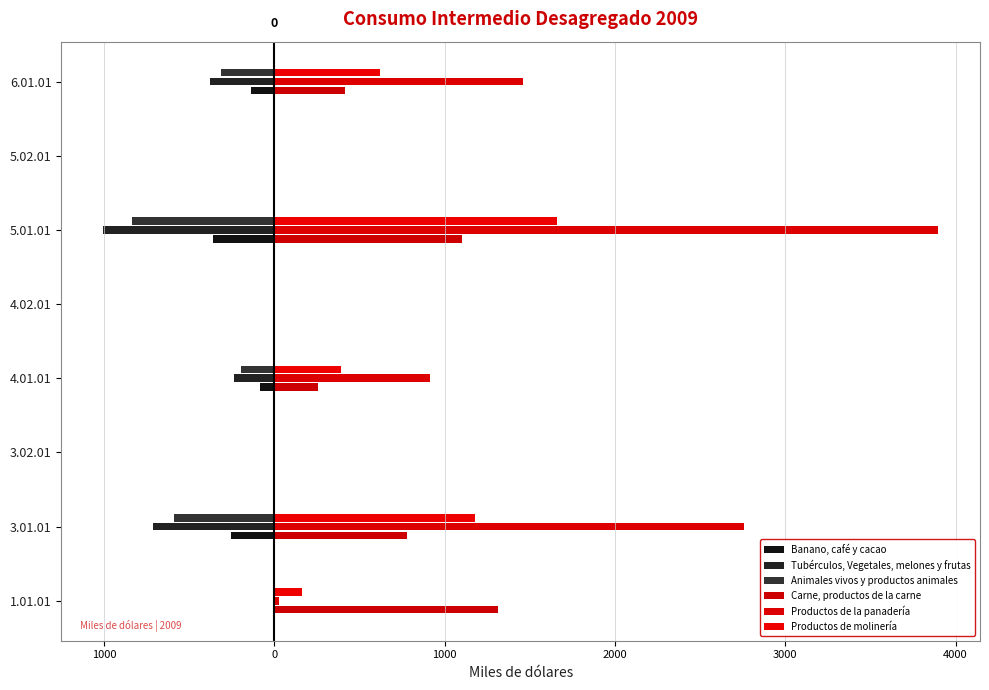

What is the smallest value displayed?

-1005